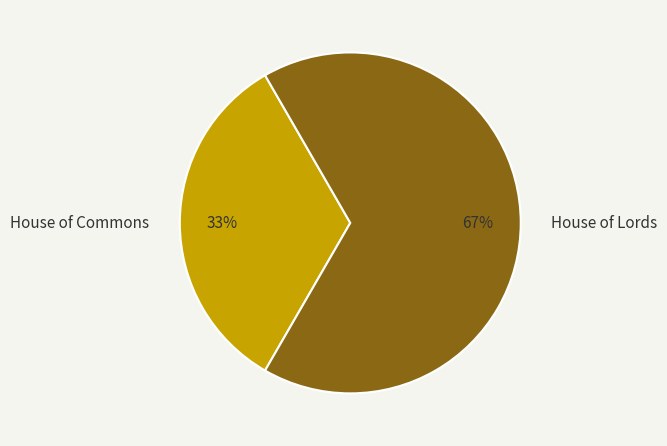

What percentage is the House of Commons slice, to the nearest percent?

33%